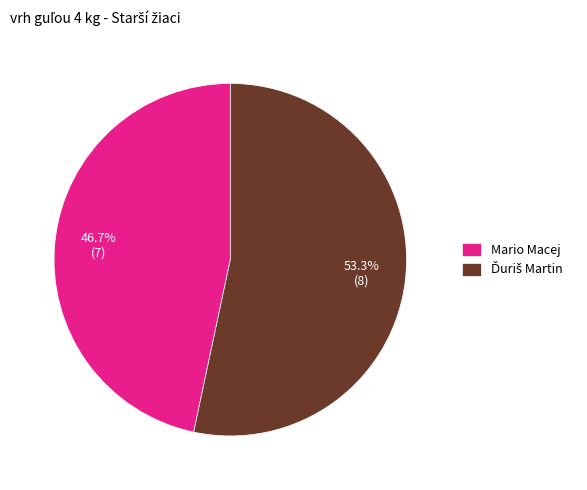

What is the smallest slice in the pie chart?

Mario Macej